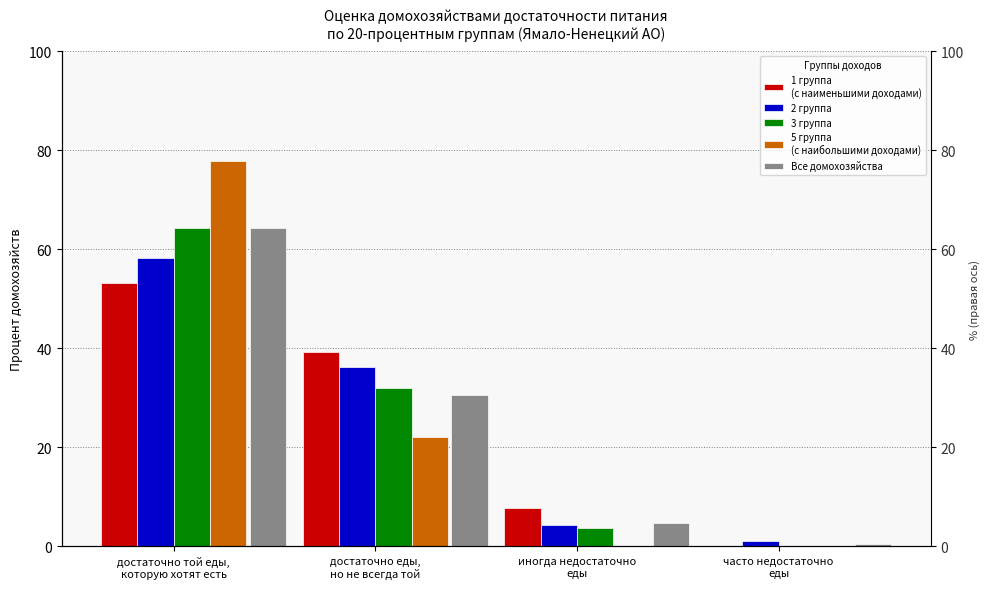

Which series changed the most between достаточно той еды,
которую хотят есть and часто недостаточно
еды?

5 группа
(с наибольшими доходами)